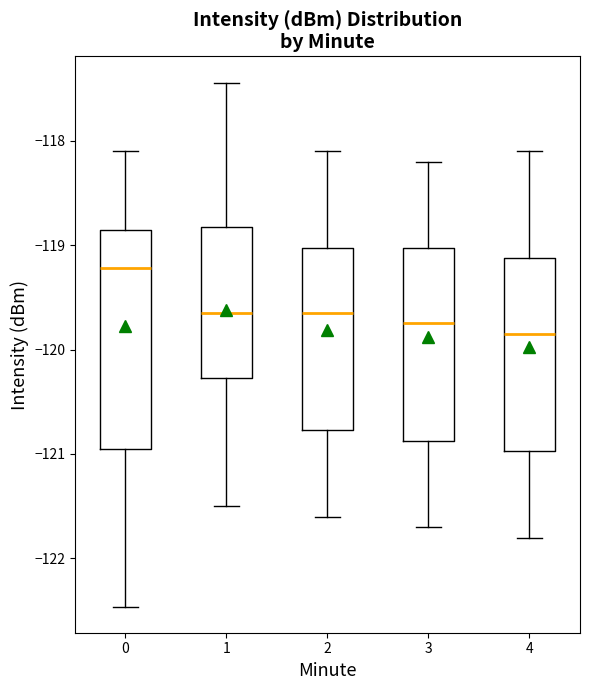

Reading left to right, read every box against the y-axis: the position of its median line, the range the box covers, and the ends of its whiskers. The values are not printed on the chart, so give them approximately, as read against the axis.

0: median -119.2, box -120.9 to -118.9, whiskers -122.5 to -118.1
1: median -119.6, box -120.3 to -118.8, whiskers -121.5 to -117.4
2: median -119.6, box -120.8 to -119.0, whiskers -121.6 to -118.1
3: median -119.7, box -120.9 to -119.0, whiskers -121.7 to -118.2
4: median -119.8, box -121.0 to -119.1, whiskers -121.8 to -118.1